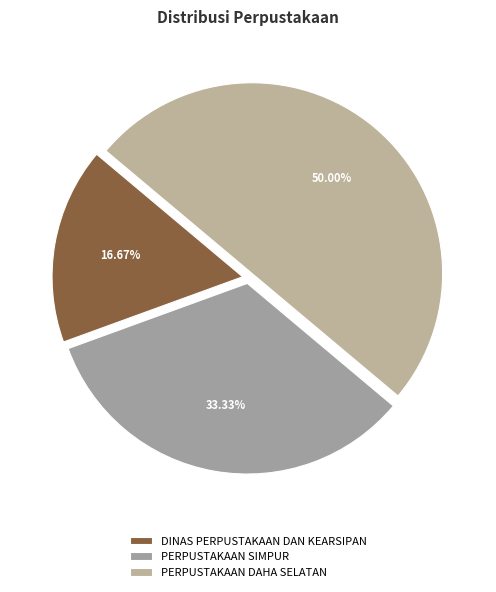

How much of the chart is everything except DINAS PERPUSTAKAAN DAN KEARSIPAN?

83.3%